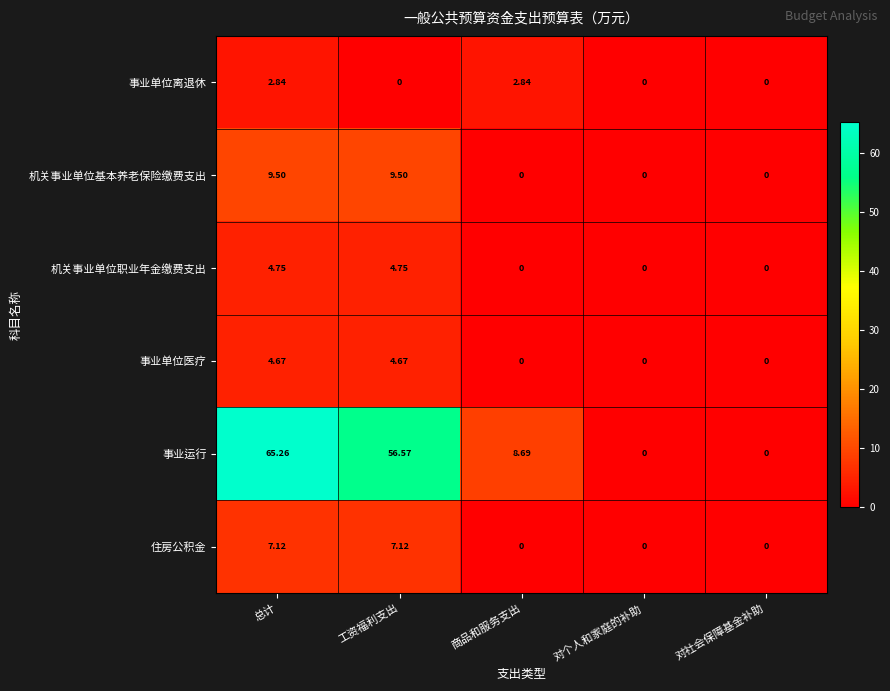

At which label does 事业运行 first exceed 8?

总计